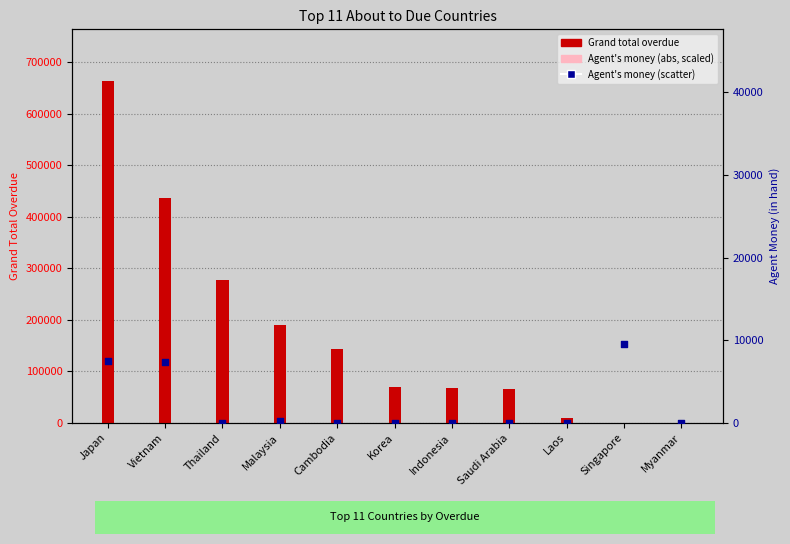

Which series reaches the minimum Y coordinate?

Grand total overdue